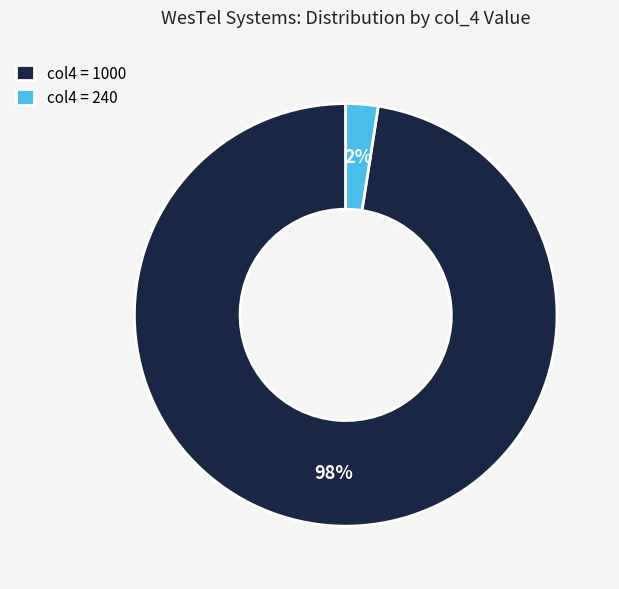

Count the number of slices in the pie.

2